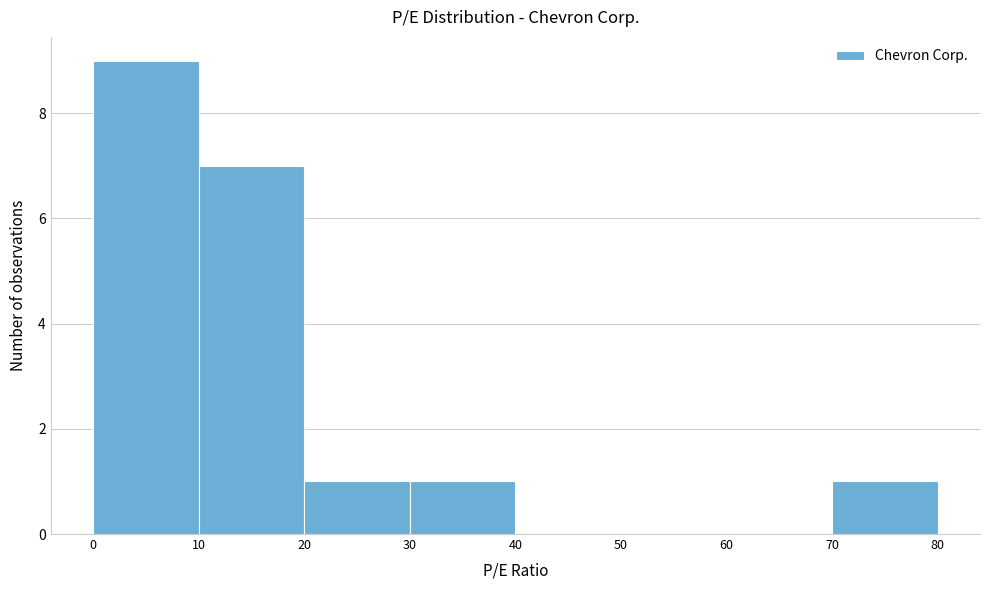

Which range on the x-axis has the tallest bar?

0 to 10